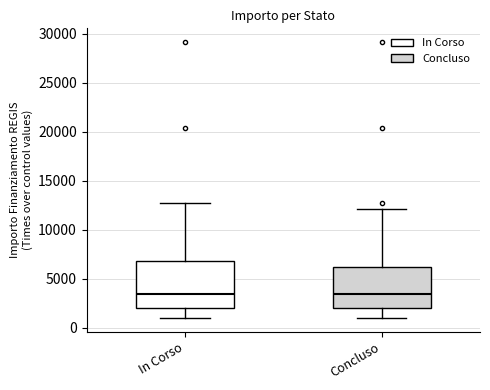

Comparing the boxes themselves (not the whiskers), which one is the tallest?

In Corso